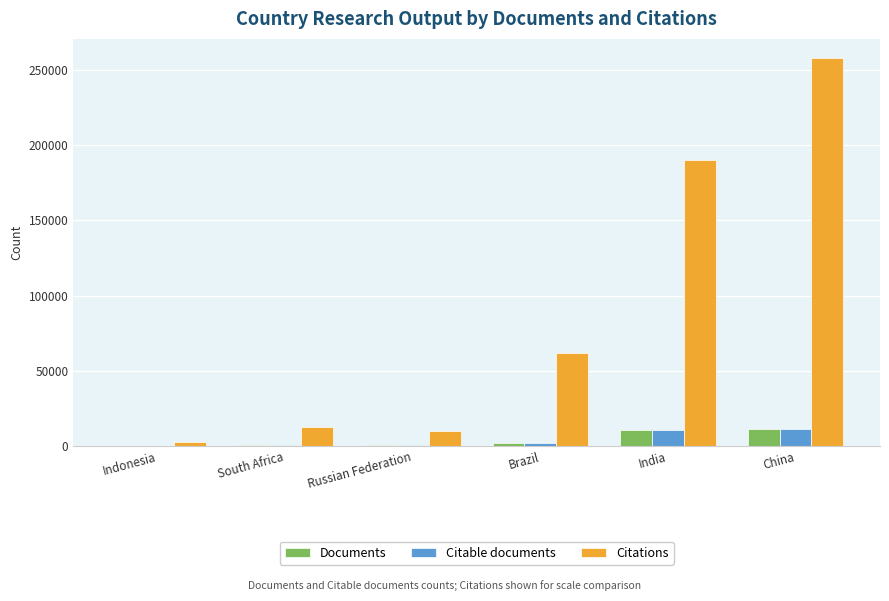

Between South Africa and India, which series saw the biggest shift?

Citations